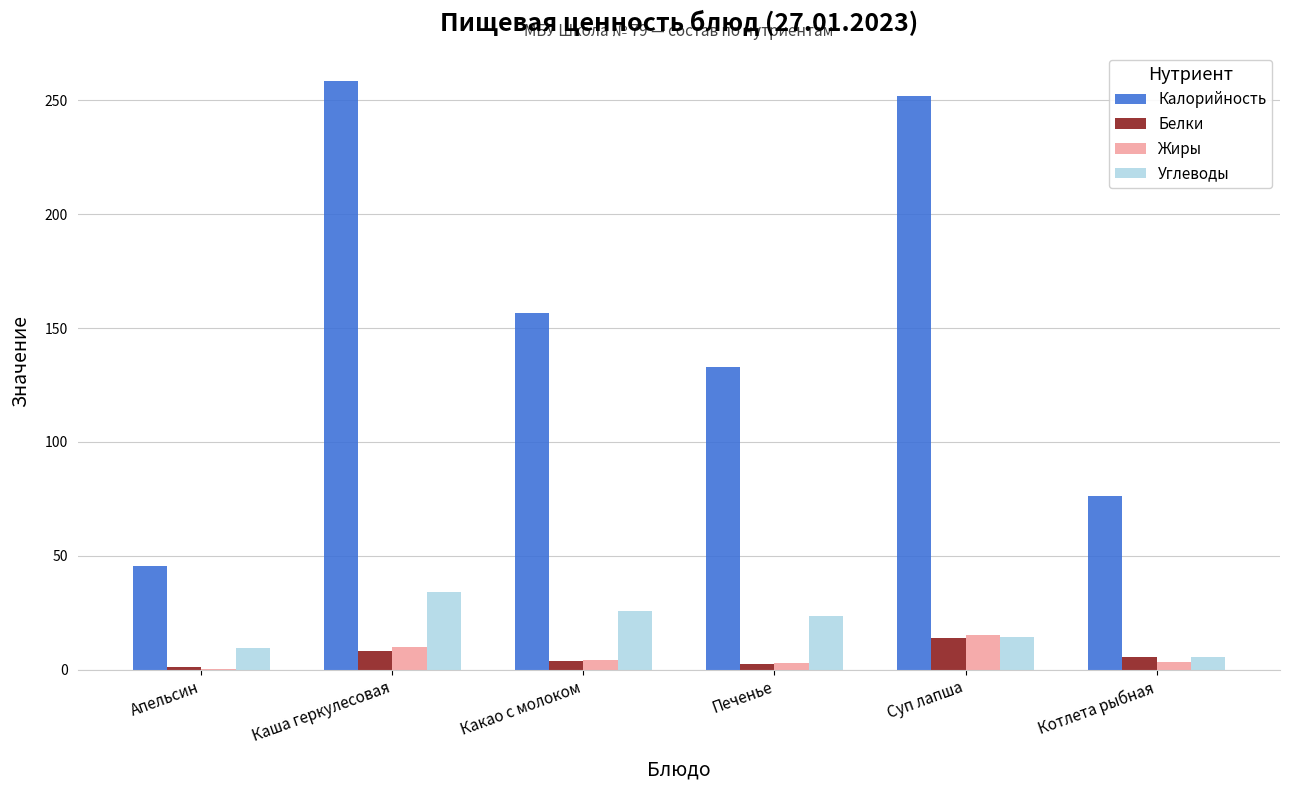

Are the bars grouped side by side (vs. stacked)?

Yes